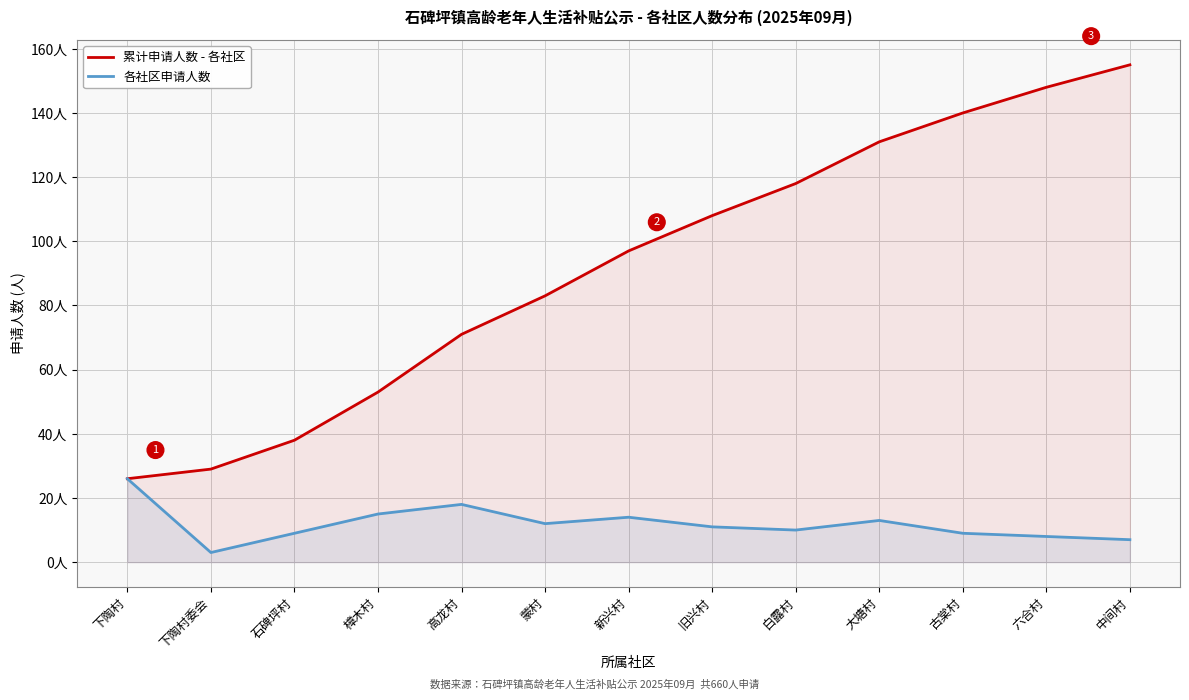

Rank the series by their maximum value, from highest to lowest.

累计申请人数 - 各社区, 各社区申请人数